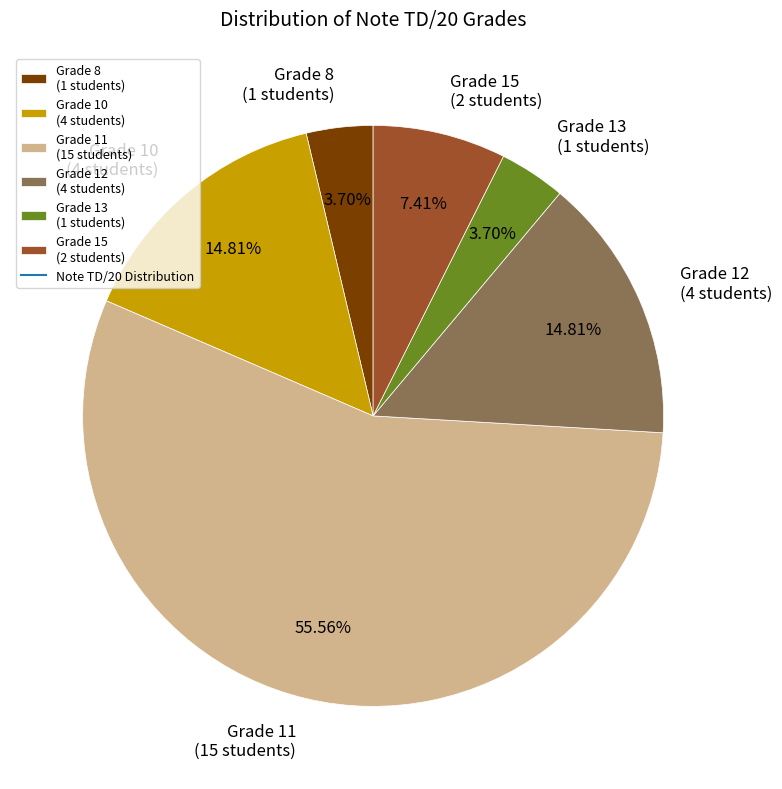

Do Grade 11 (15 students) and Grade 8 (1 students) together represent more than half of the pie?

Yes